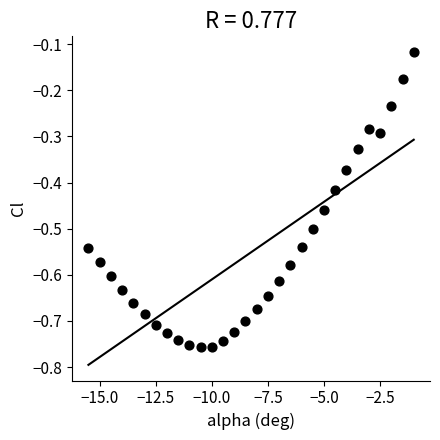

What is the range of Y values (max minus min)?

0.6